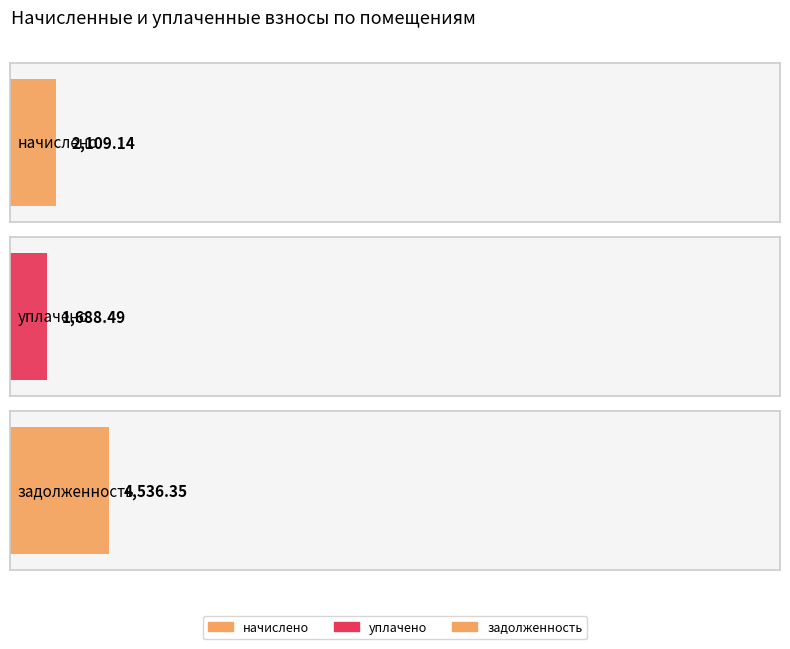

Between 2 and 6, which series saw the biggest shift?

задолженность